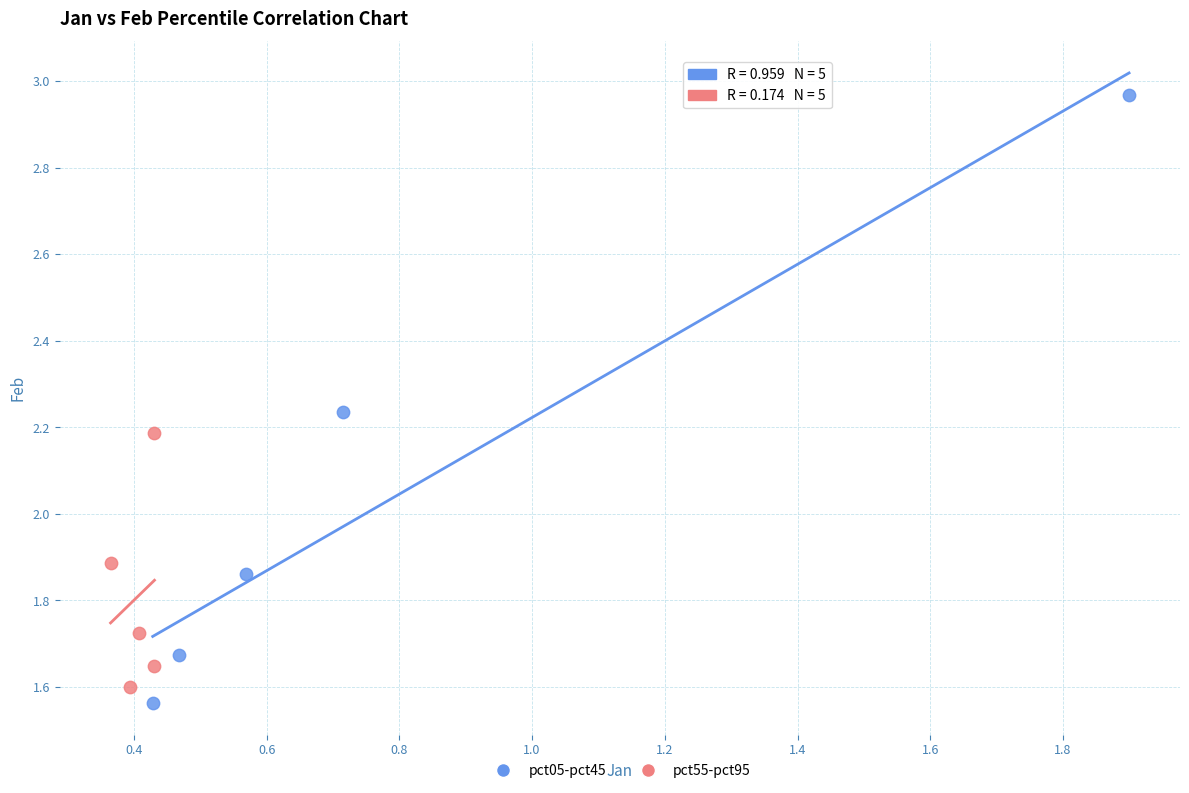

Which series reaches the maximum Y coordinate?

pct05-pct45